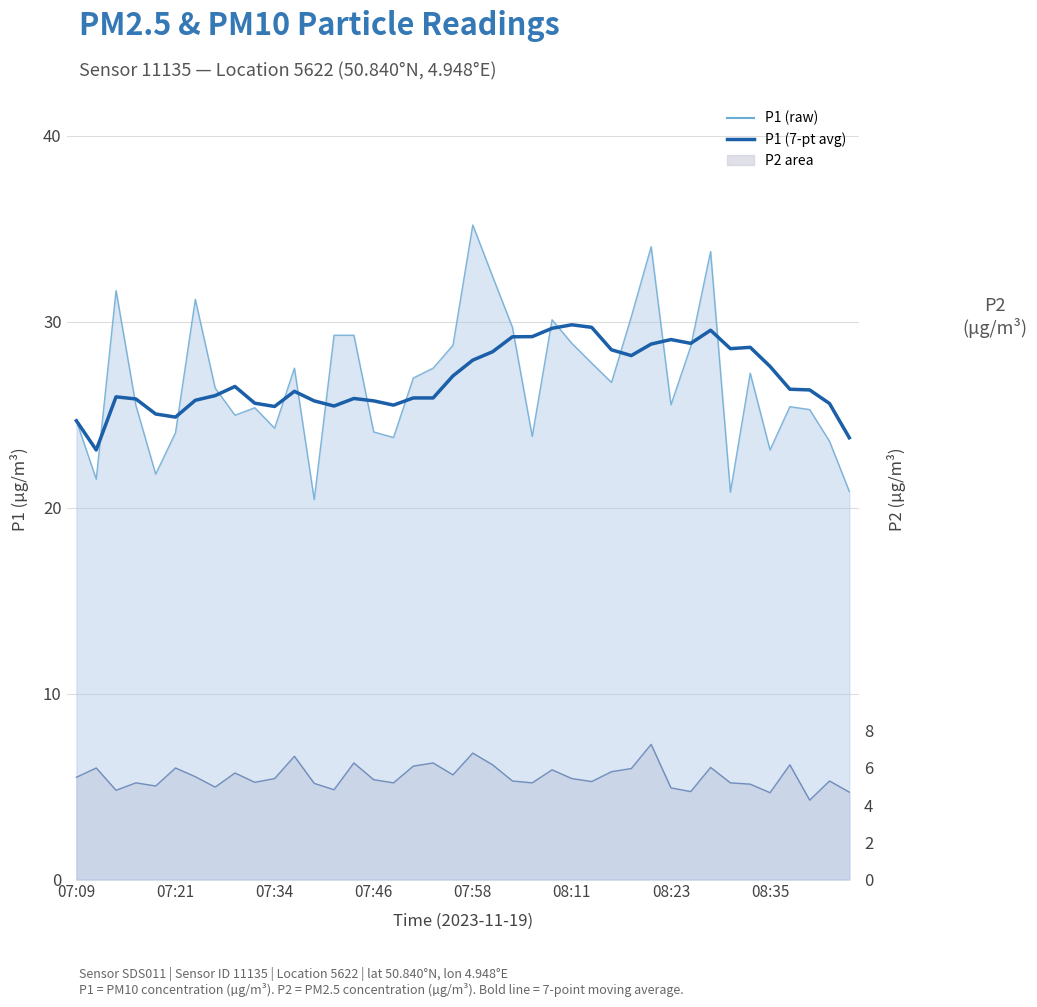

True or false: there are more than 2 points higher than both neighbors.

True